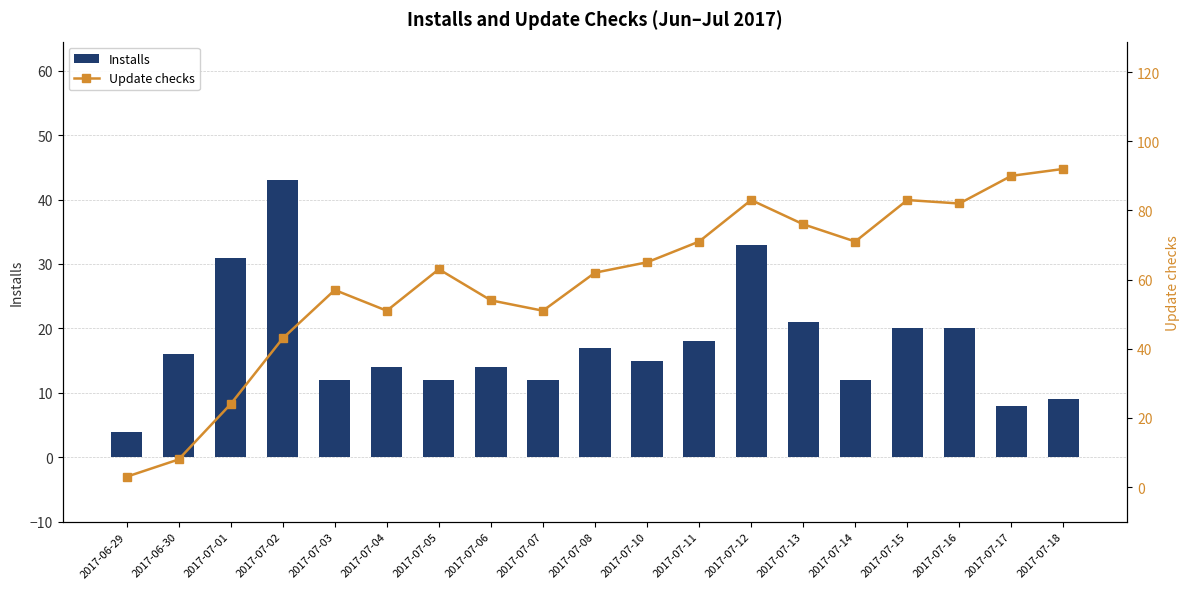

What is the difference between the maximum and minimum values in the Installs series?

39